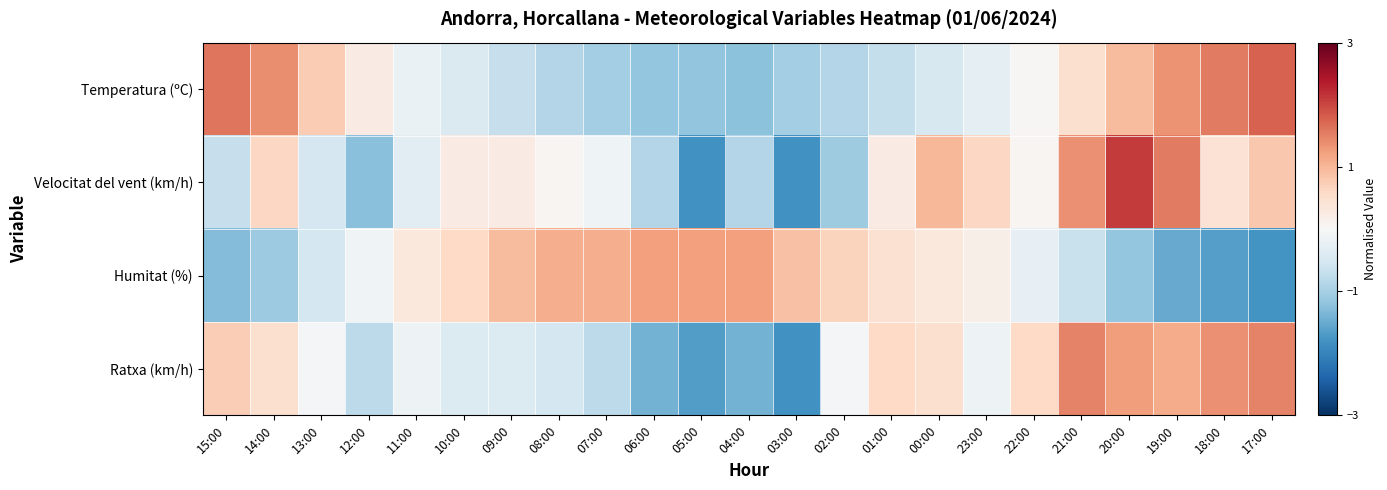

At which category is the sum across all series the highest?

20:00